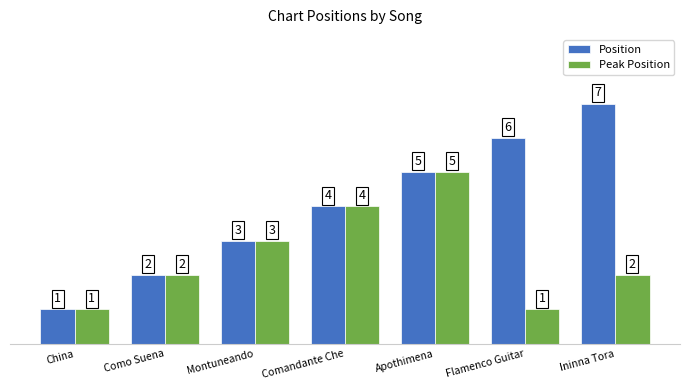

How many bars are there in each group?

2